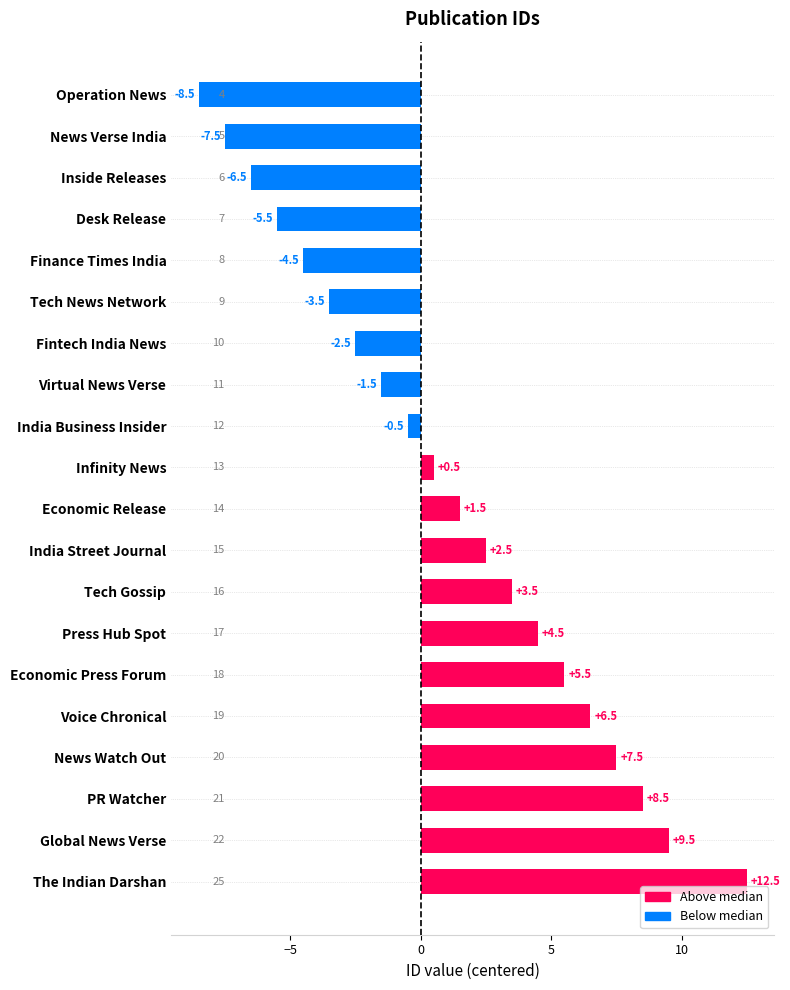

Rank the categories by value from highest to lowest.

The Indian Darshan, Global News Verse, PR Watcher, News Watch Out, Voice Chronical, Economic Press Forum, Press Hub Spot, Tech Gossip, India Street Journal, Economic Release, Infinity News, India Business Insider, Virtual News Verse, Fintech India News, Tech News Network, Finance Times India, Desk Release, Inside Releases, News Verse India, Operation News